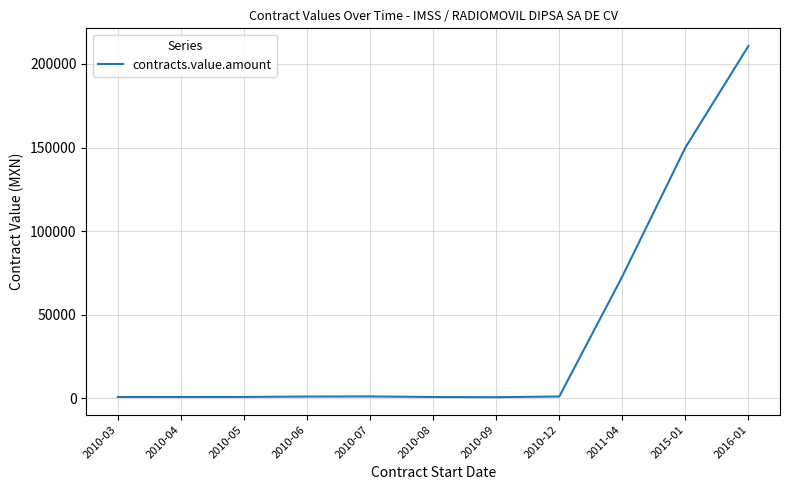

The value at 2015-01 is 150000.0. True or false?

True